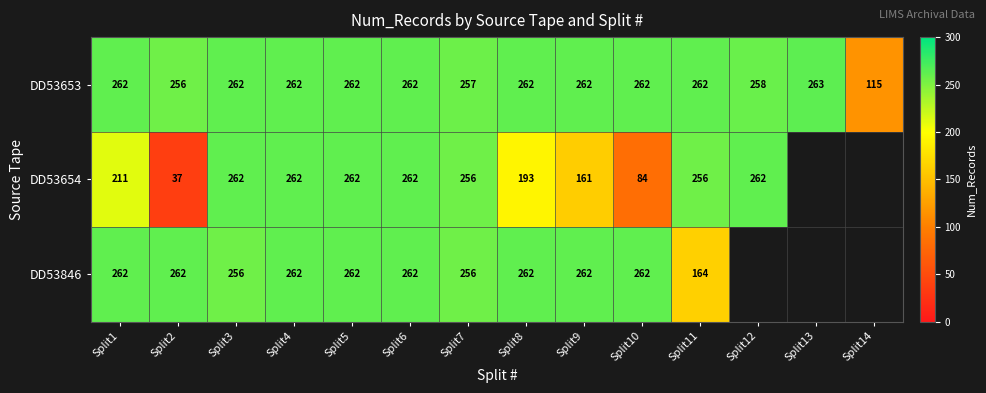

At Split2, list the series in order from smallest to largest.

DD53654, DD53653, DD53846